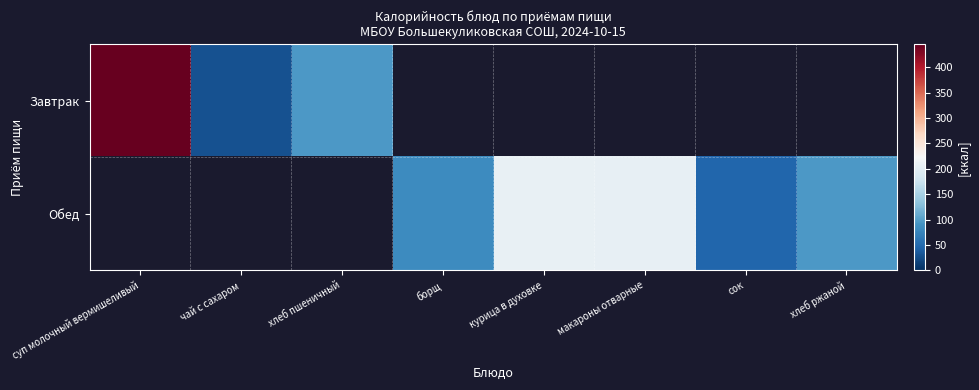

Rank the categories by Завтрак value from lowest to highest.

чай с сахаром, хлеб пшеничный, суп молочный вермишеливый, борщ, курица в духовке, макароны отварные, сок, хлеб ржаной